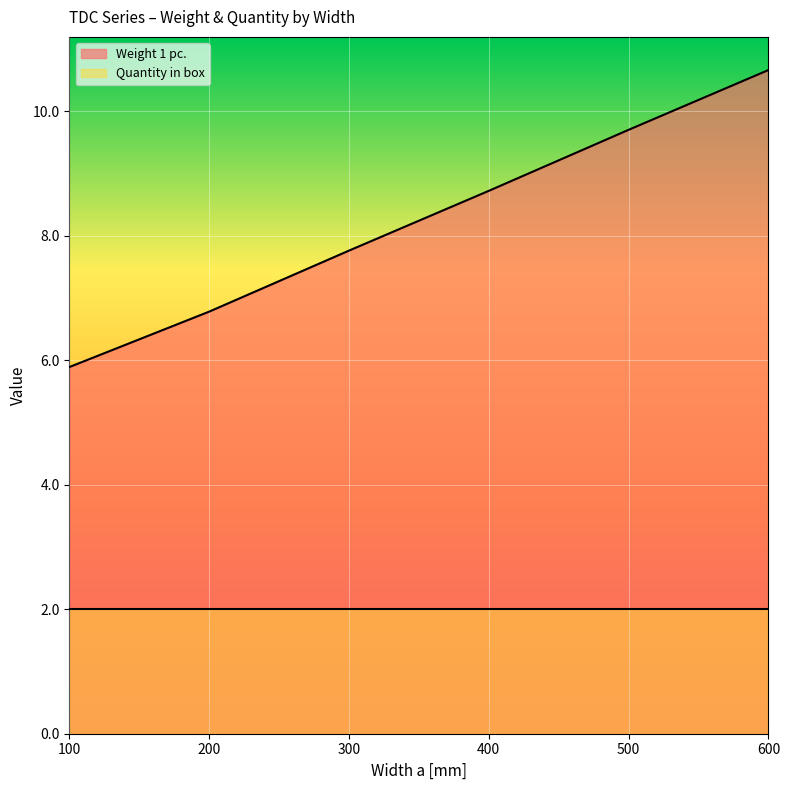

At which label is the value closest to 8?

300